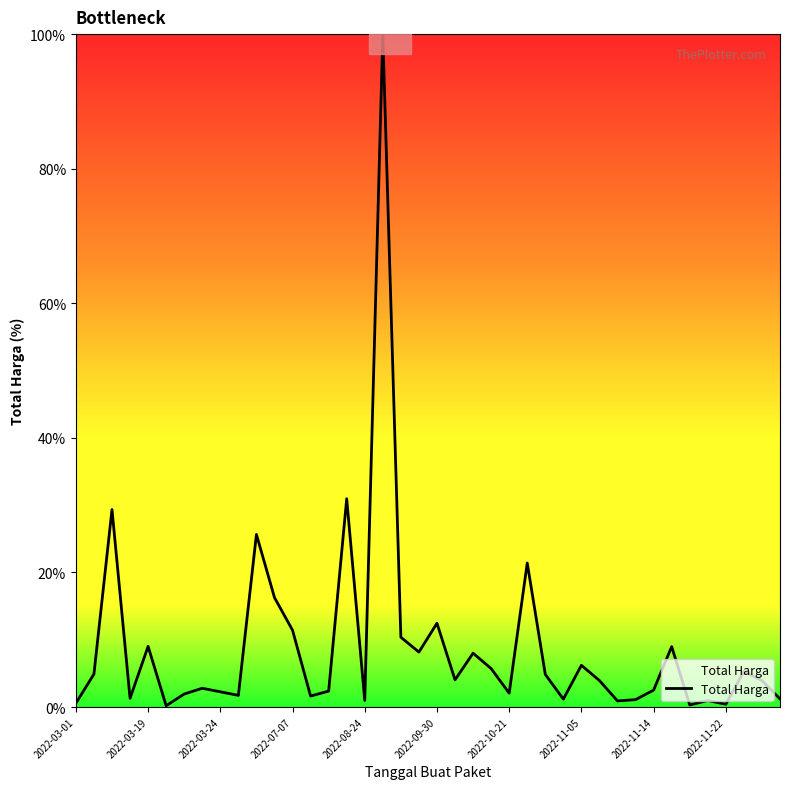

What is the maximum value shown in the chart?

100.0